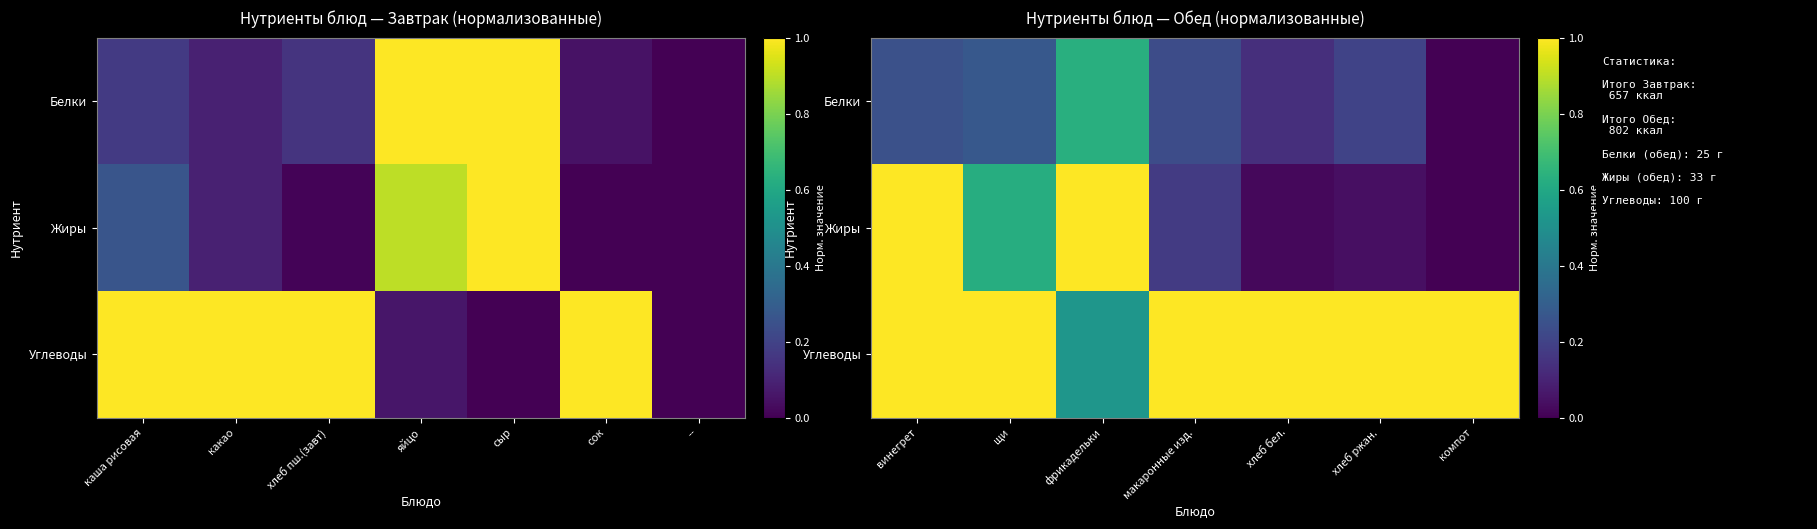

Which label corresponds to the smallest value in the chart?

компот